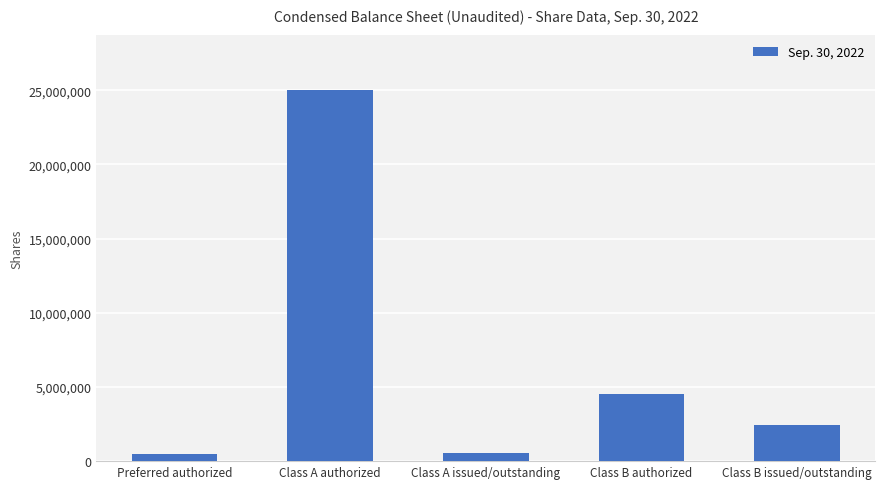

What is the change in value from Class B authorized to Class B issued/outstanding?

-2056250